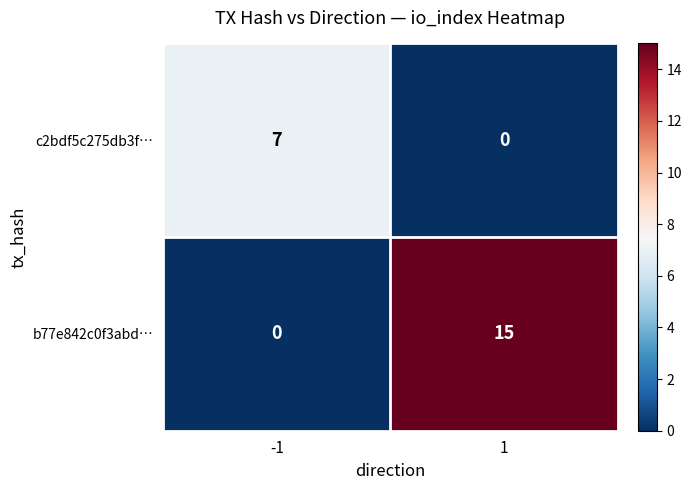

What is the sum of the c2bdf5c275db3f… values at 1 and -1?

7